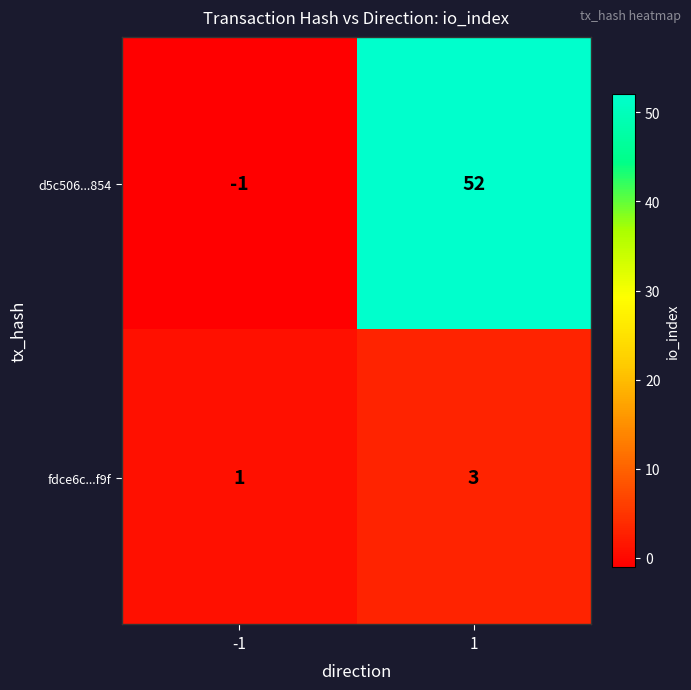

Reading left to right, what are all the values shown in this chart?

d5c506...854: -1=-1	1=52
fdce6c...f9f: -1=1	1=3